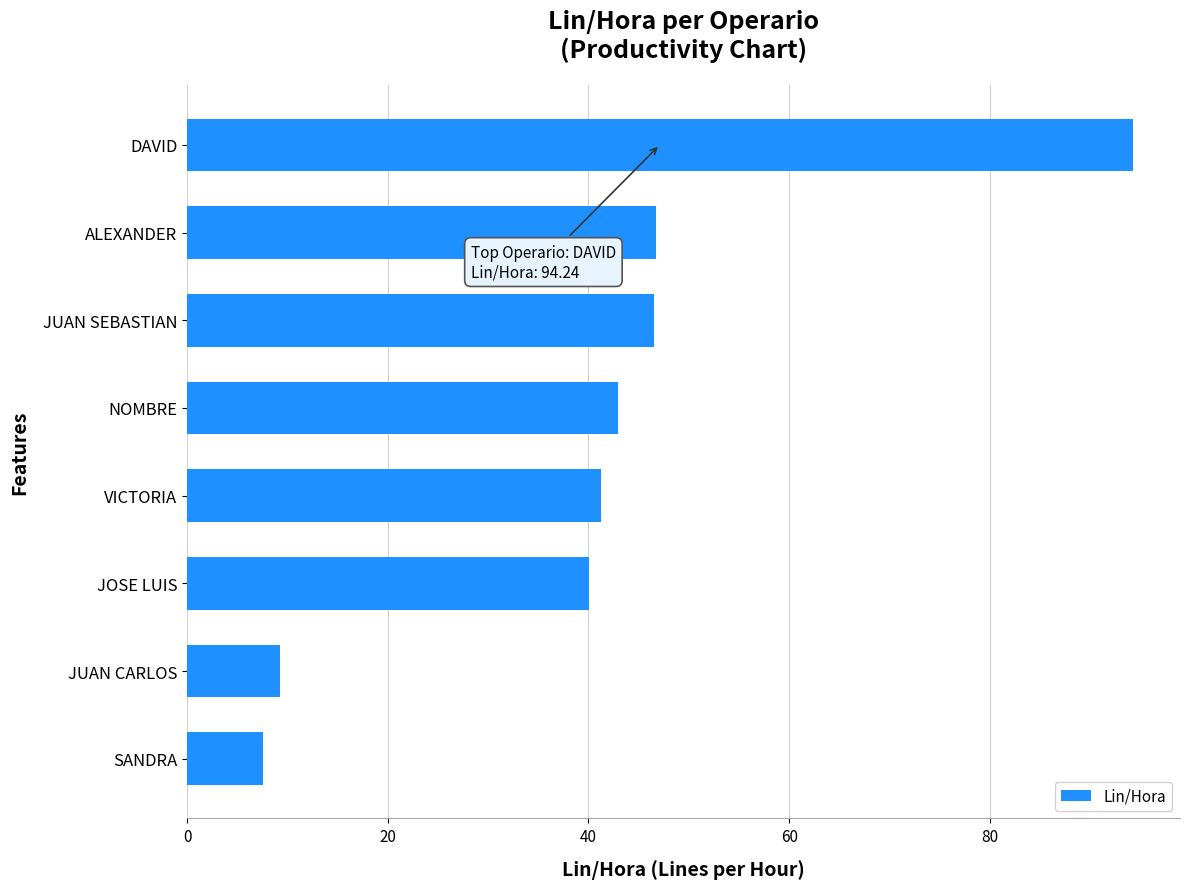

How many series are shown in this chart?

1